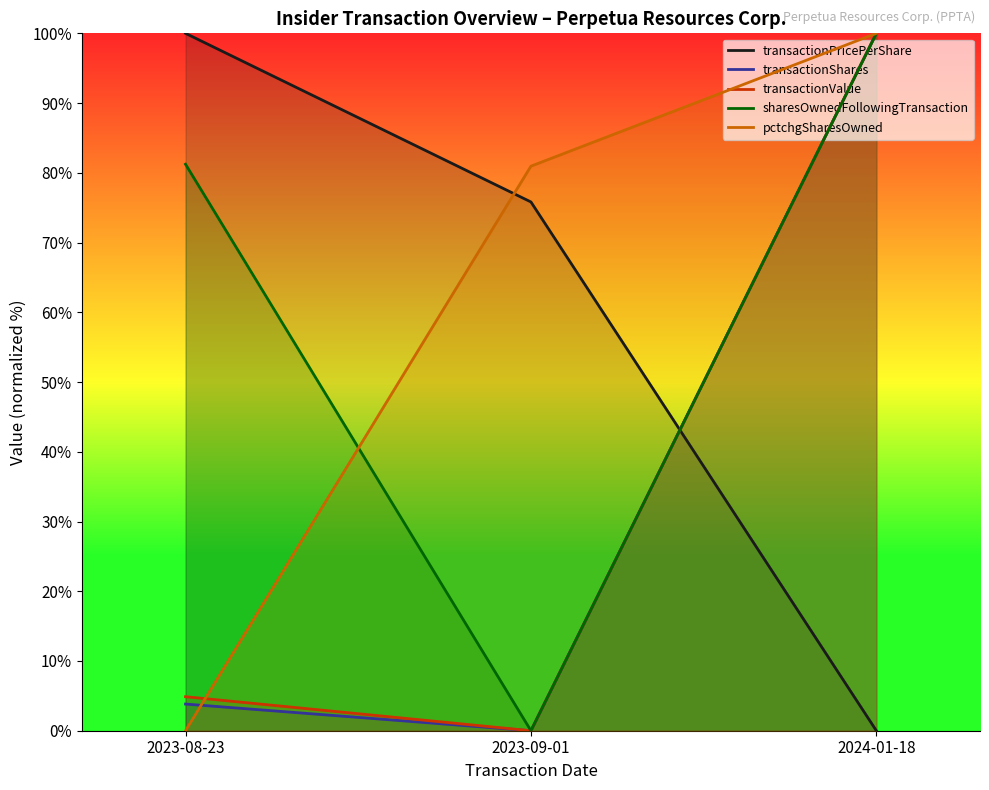

What is the total value across all series at 2023-09-01?

156.8